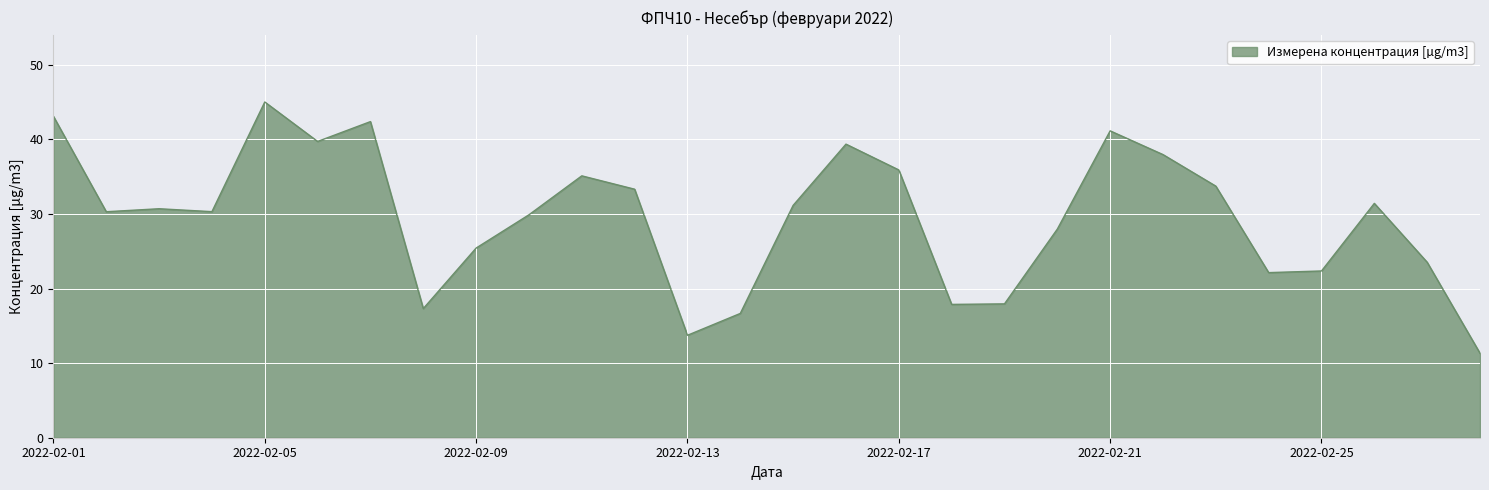

What is the minimum value shown in the chart?

11.3